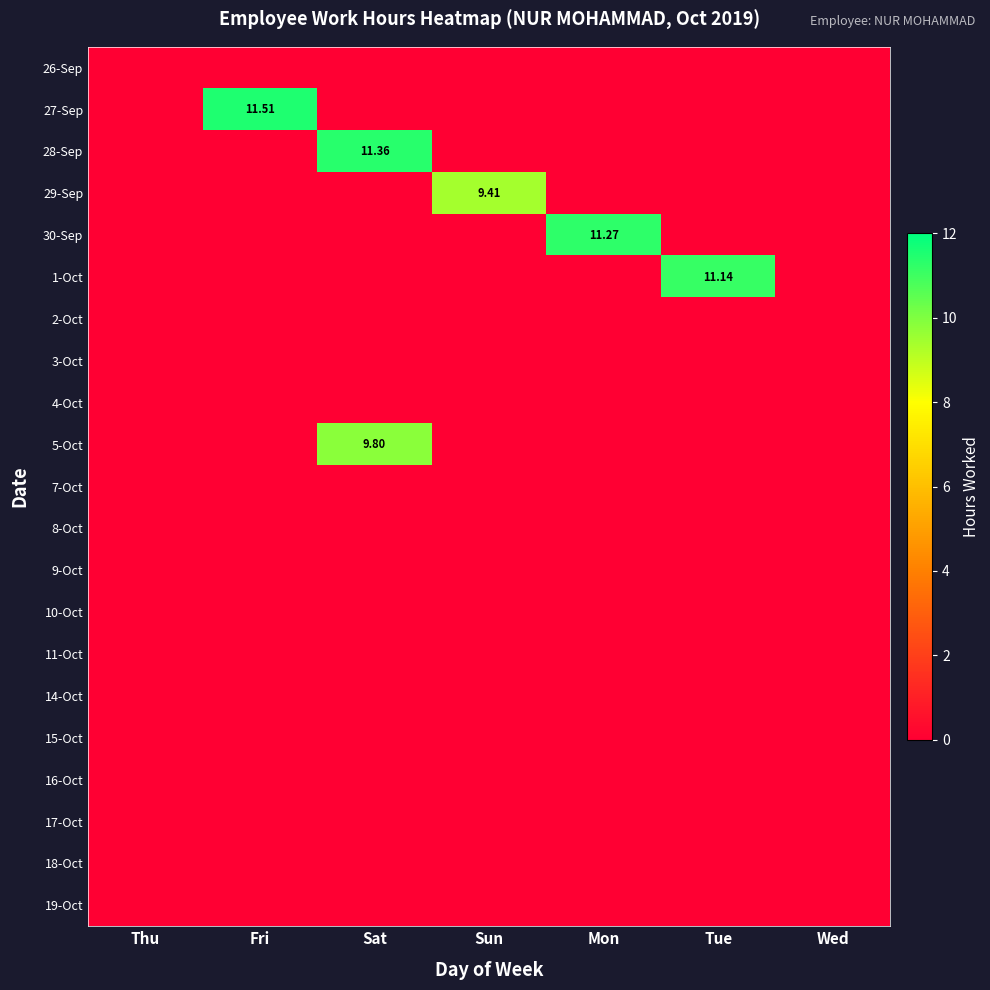

The 16-Oct series shows 0.0 at Sun. True or false?

True